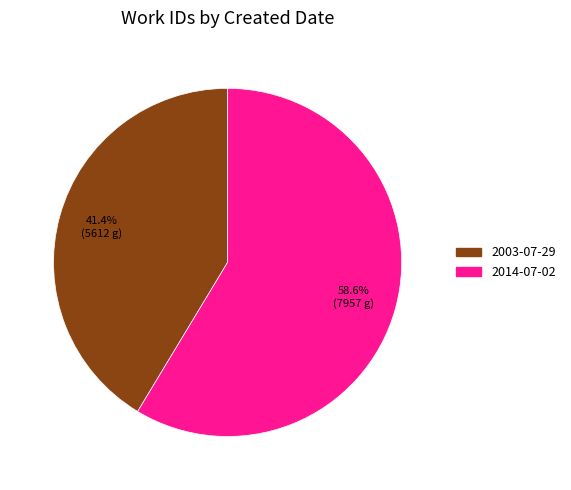

Combined, do 2014-07-02 and 2003-07-29 account for over 50%?

Yes